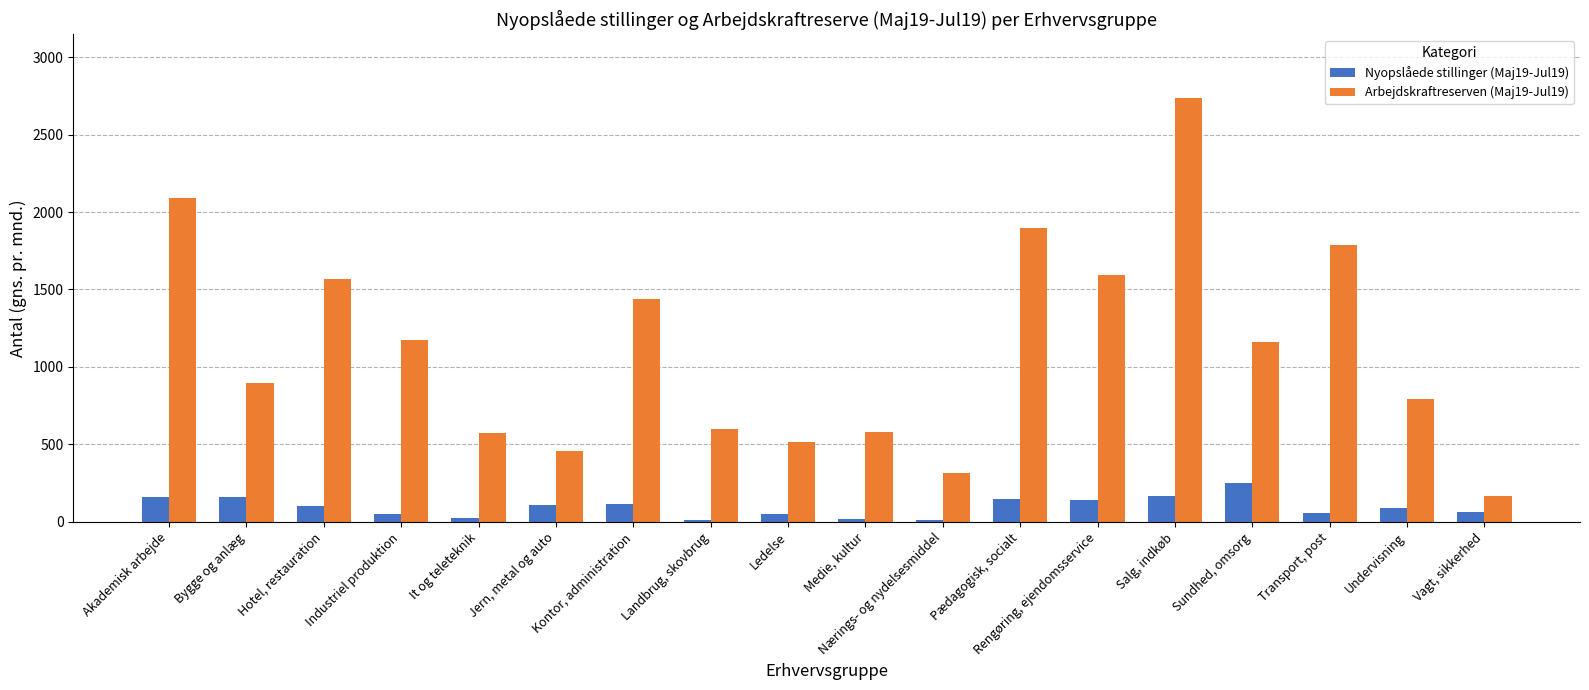

Is the value of Nyopslåede stillinger (Maj19-Jul19) at Landbrug, skovbrug greater than the value of Arbejdskraftreserven (Maj19-Jul19) at Medie, kultur?

No